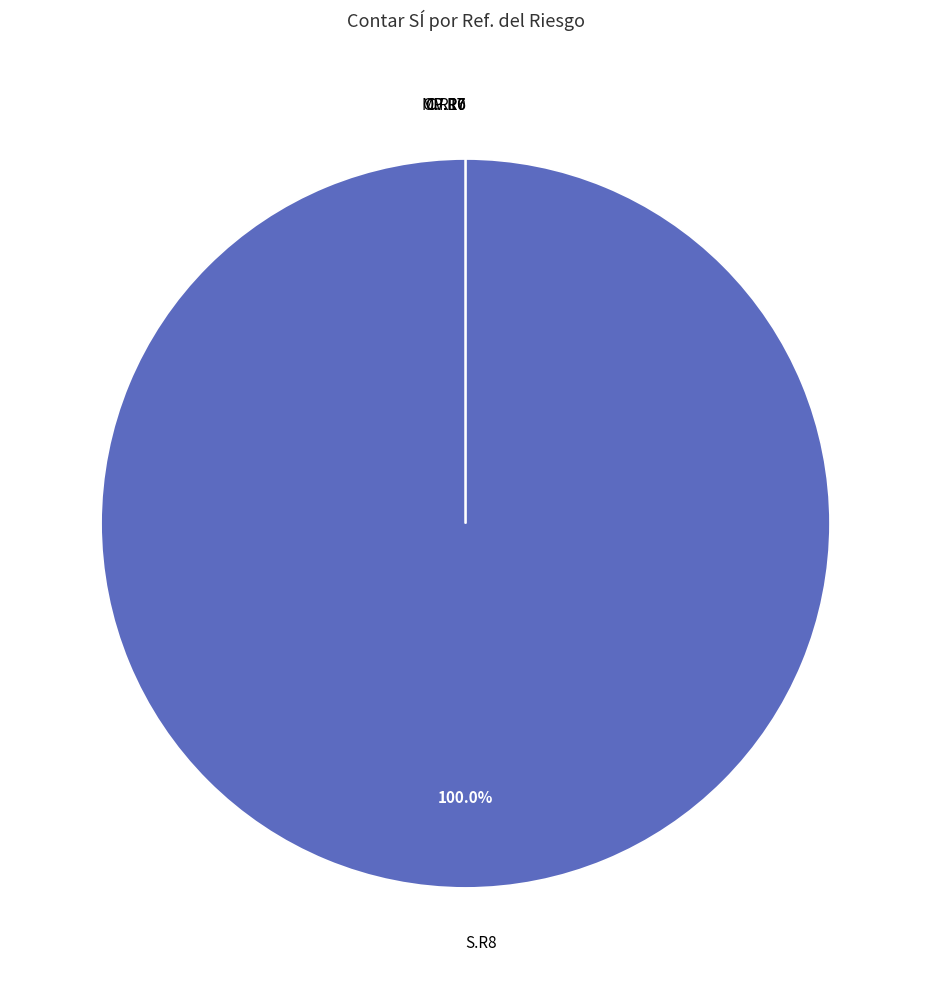

Rank the categories by value from lowest to highest.

C.R10, CV.R6, MP.R7, OP.R7, S.R8